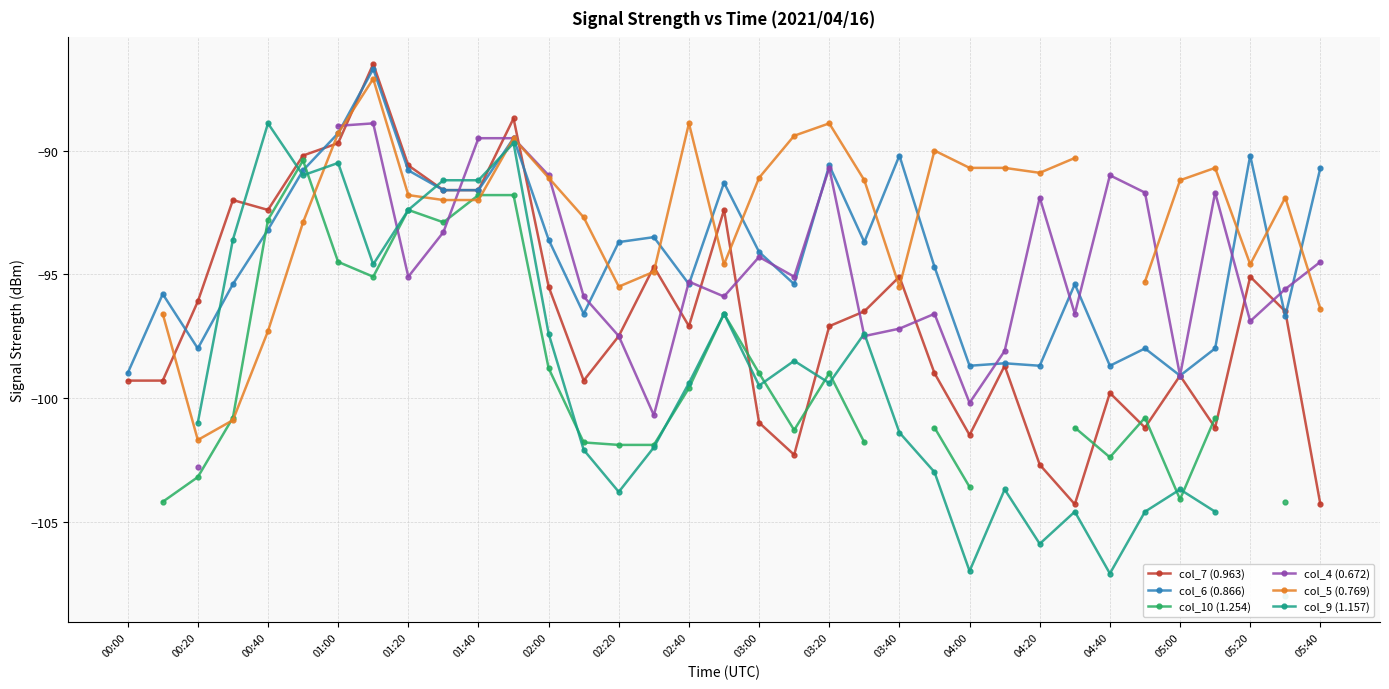

Is the value of col_7 (0.963) at 00:20 greater than the value of col_6 (0.866) at 00:40?

No